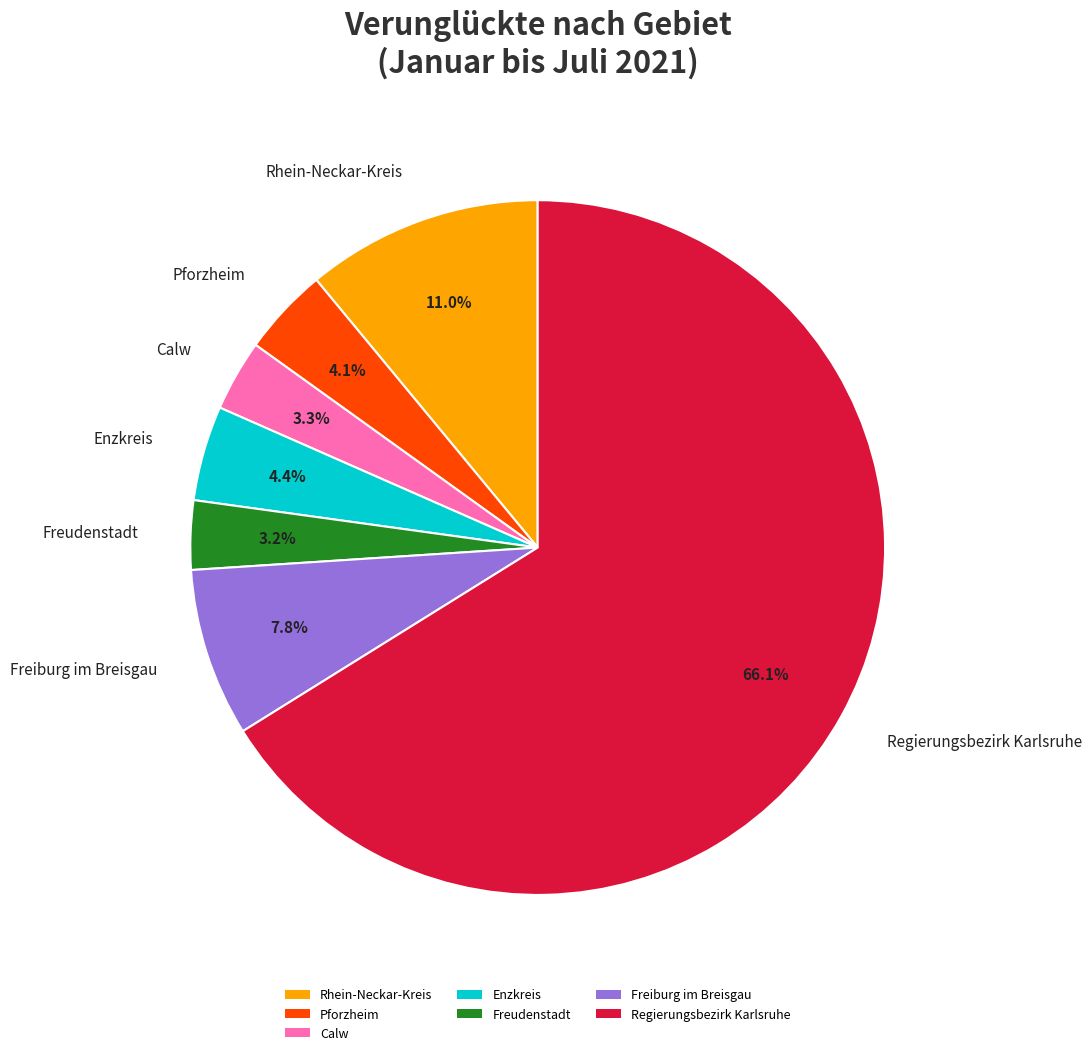

Which category accounts for the majority?

Regierungsbezirk Karlsruhe